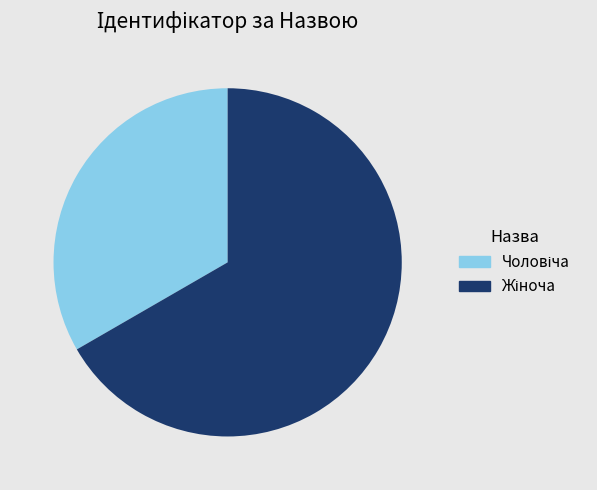

How many segments does this pie chart have?

2